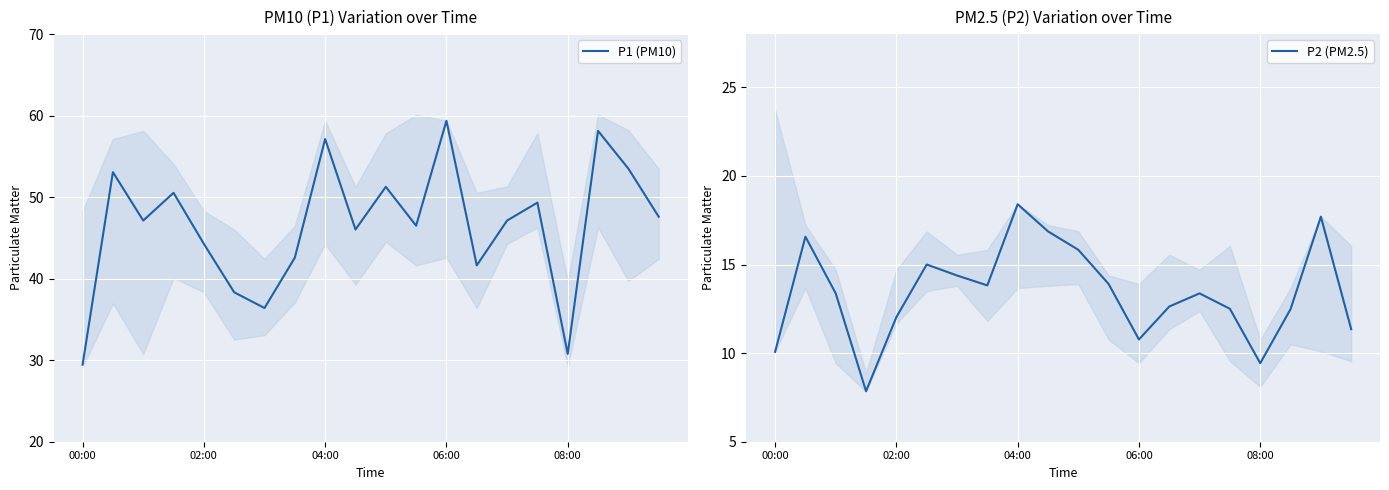

Which series has the largest range (max minus min)?

P1 (PM10)